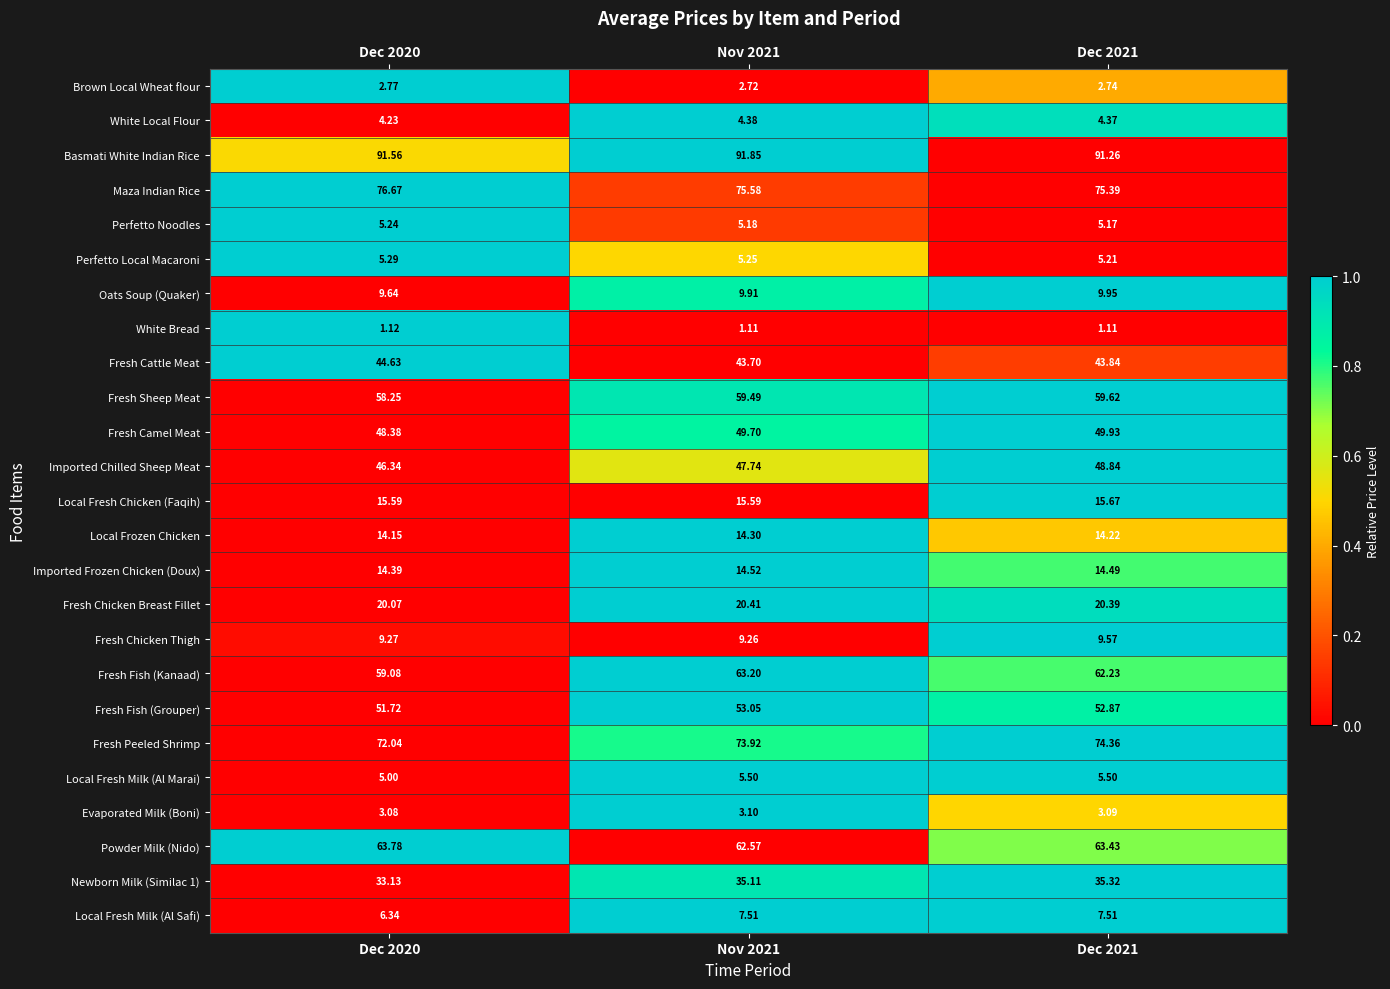

Which series changed the most between Dec 2020 and Dec 2021?

Fresh Fish (Kanaad)